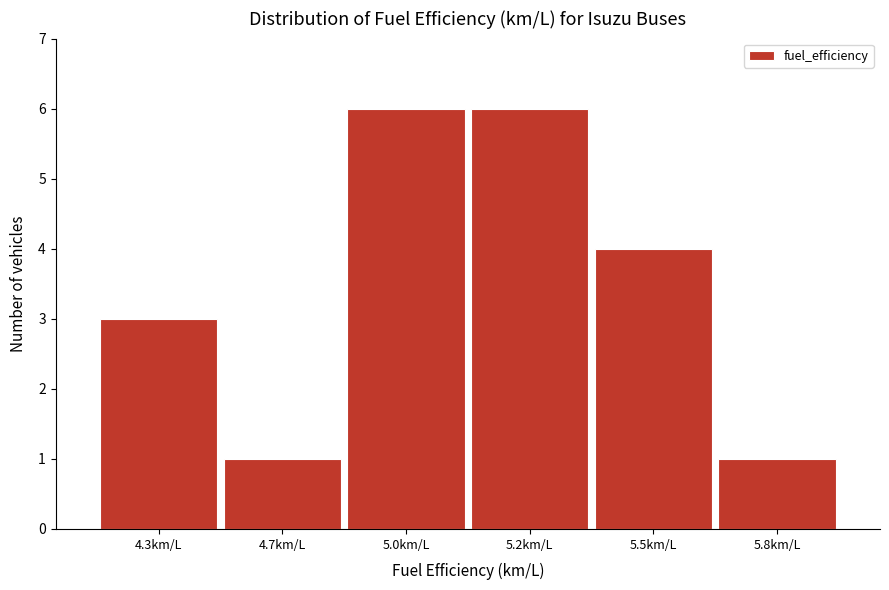

Reading right to left, extract all data points from this chart.

5.8km/L=1	5.5km/L=4	5.2km/L=6	5.0km/L=6	4.7km/L=1	4.3km/L=3